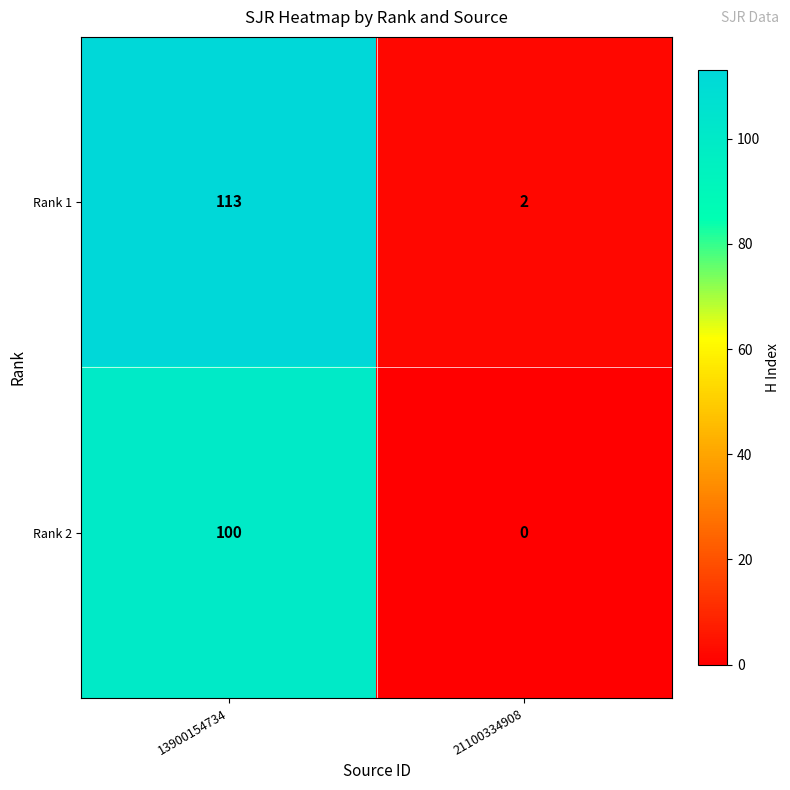

What is the difference between the Rank 2 values at 13900154734 and 21100334908?

100